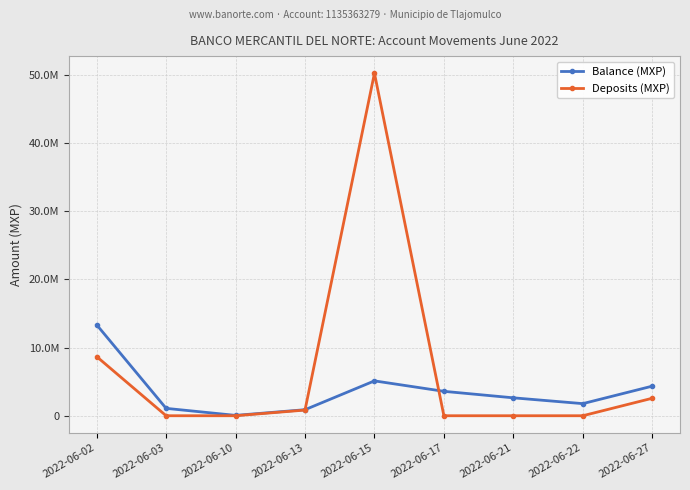

What are all the series names shown in the legend?

Balance (MXP), Deposits (MXP)